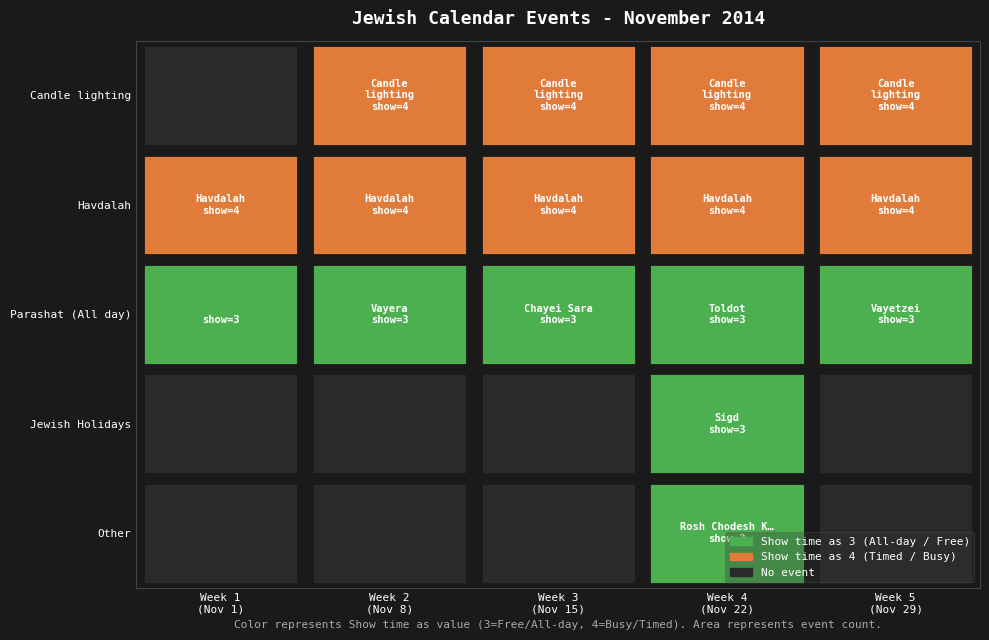

Which series has the widest spread of values?

Candle lighting